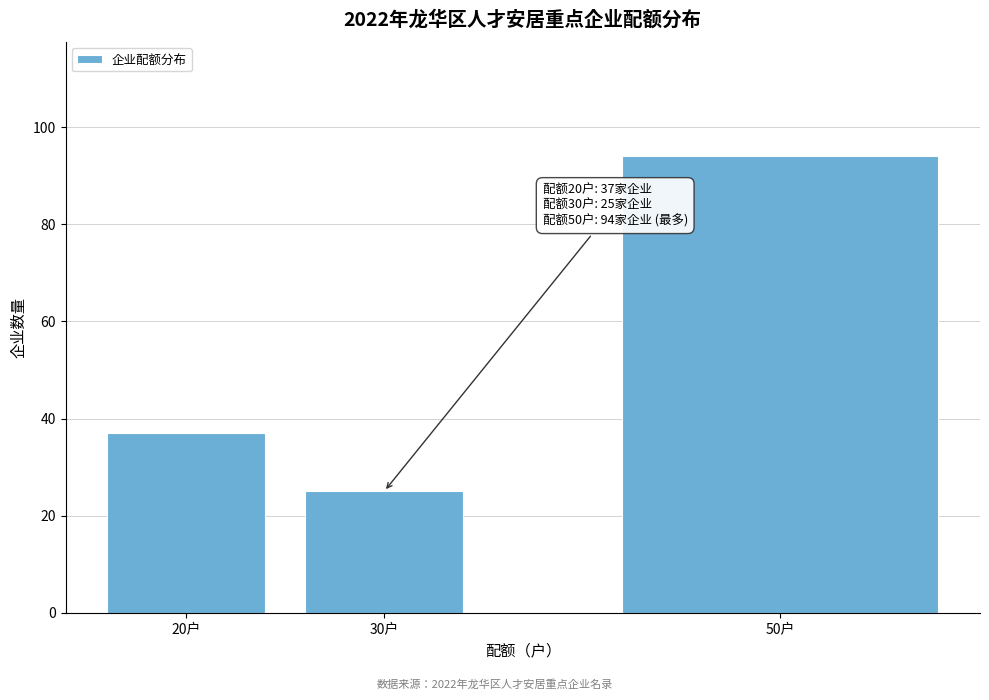

Reading left to right, extract all data points from this chart.

37	25	94